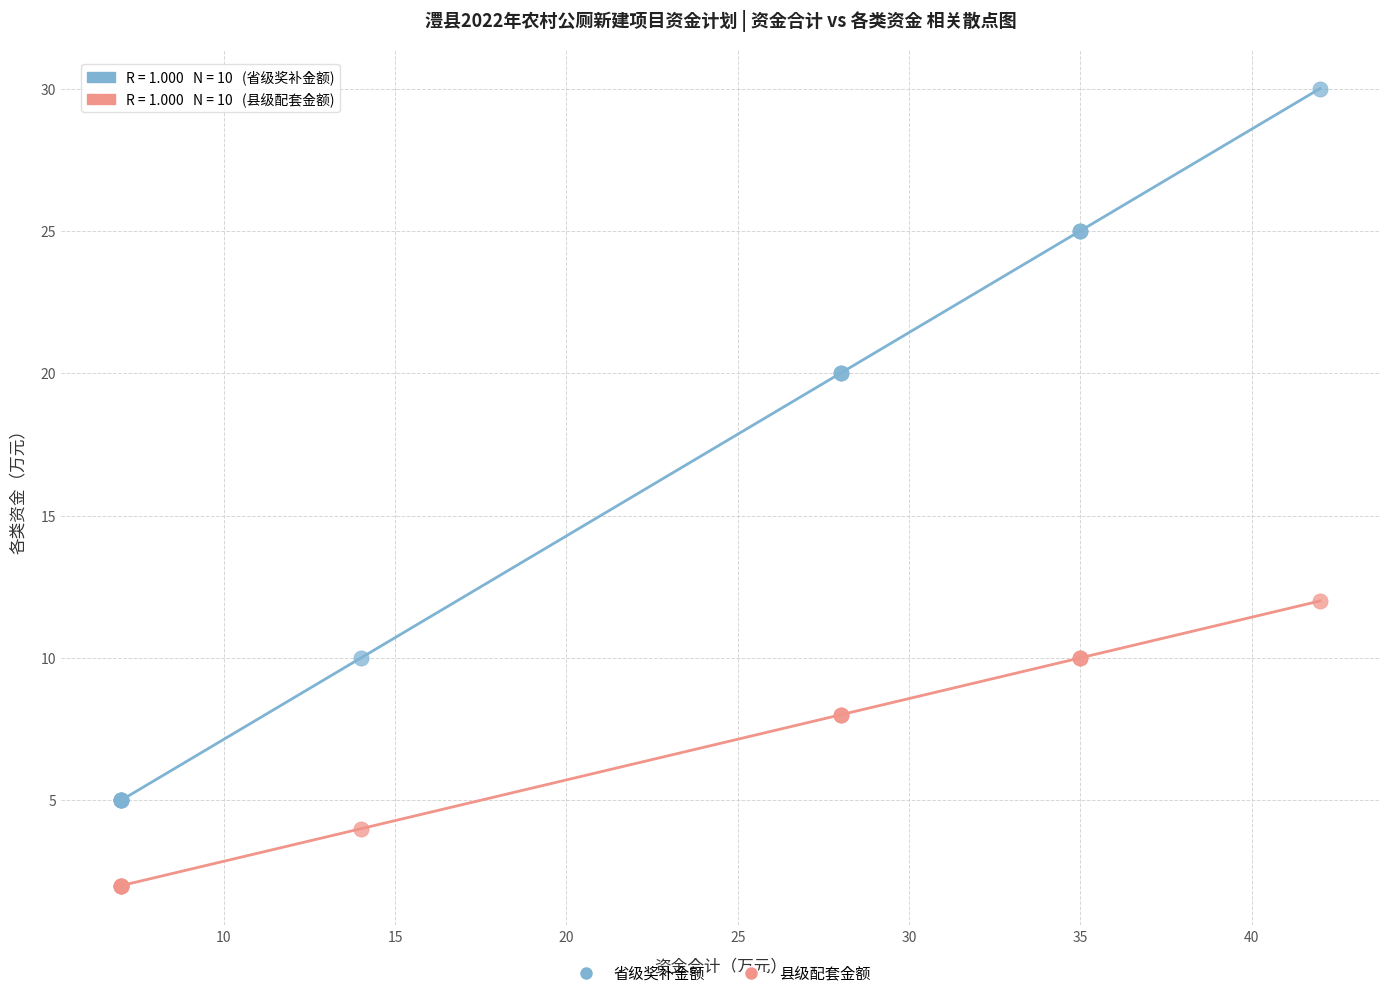

Which series contains the lowest Y value?

县级配套金额